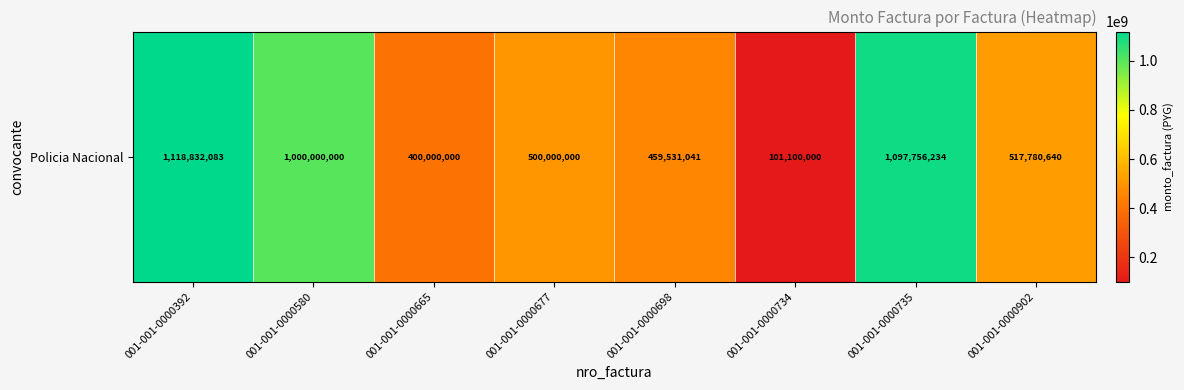

Where is the data nearest to the value 609966041?

001-001-0000902